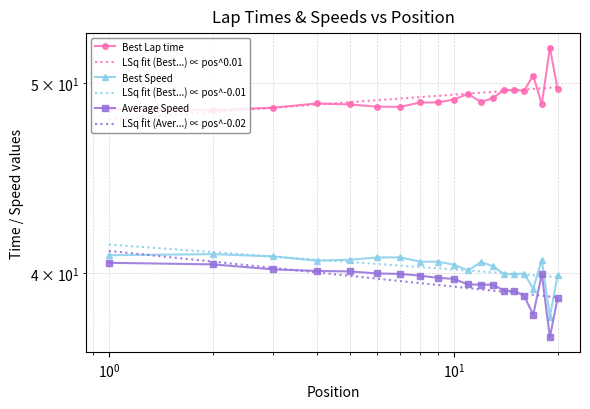

What is the average value of the Best Speed series?

40.3